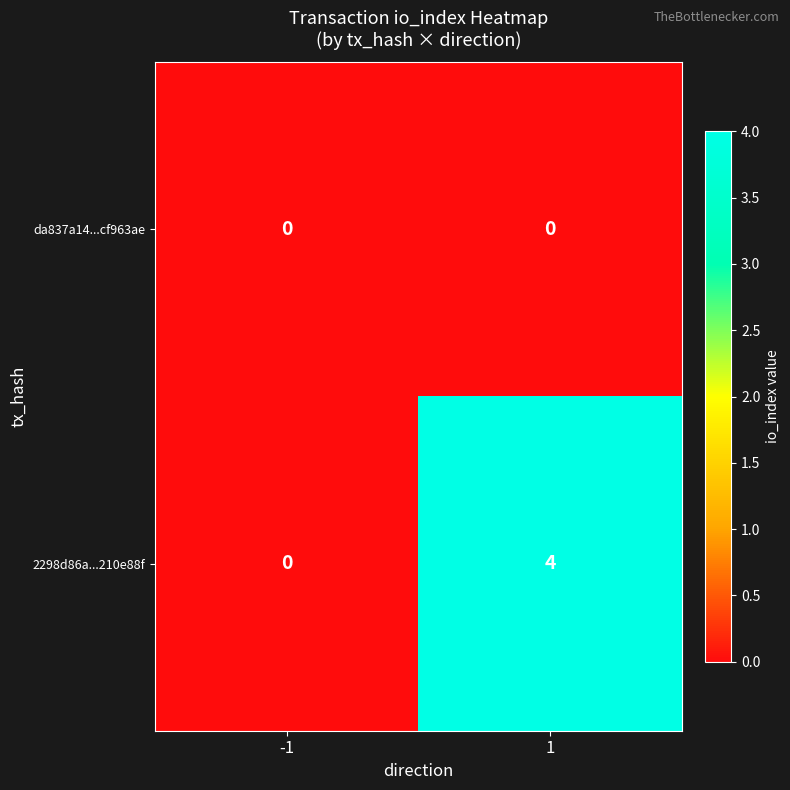

List the series in order of their overall mean, highest first.

2298d86a...210e88f, da837a14...cf963ae